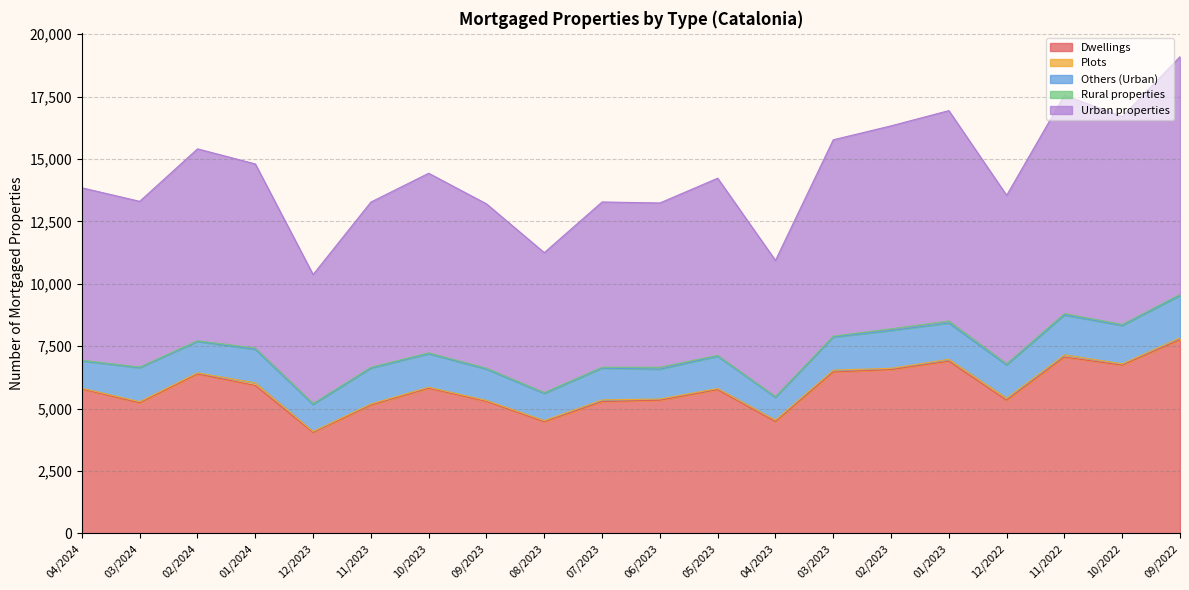

How many data points in Rural properties are above 40?

9